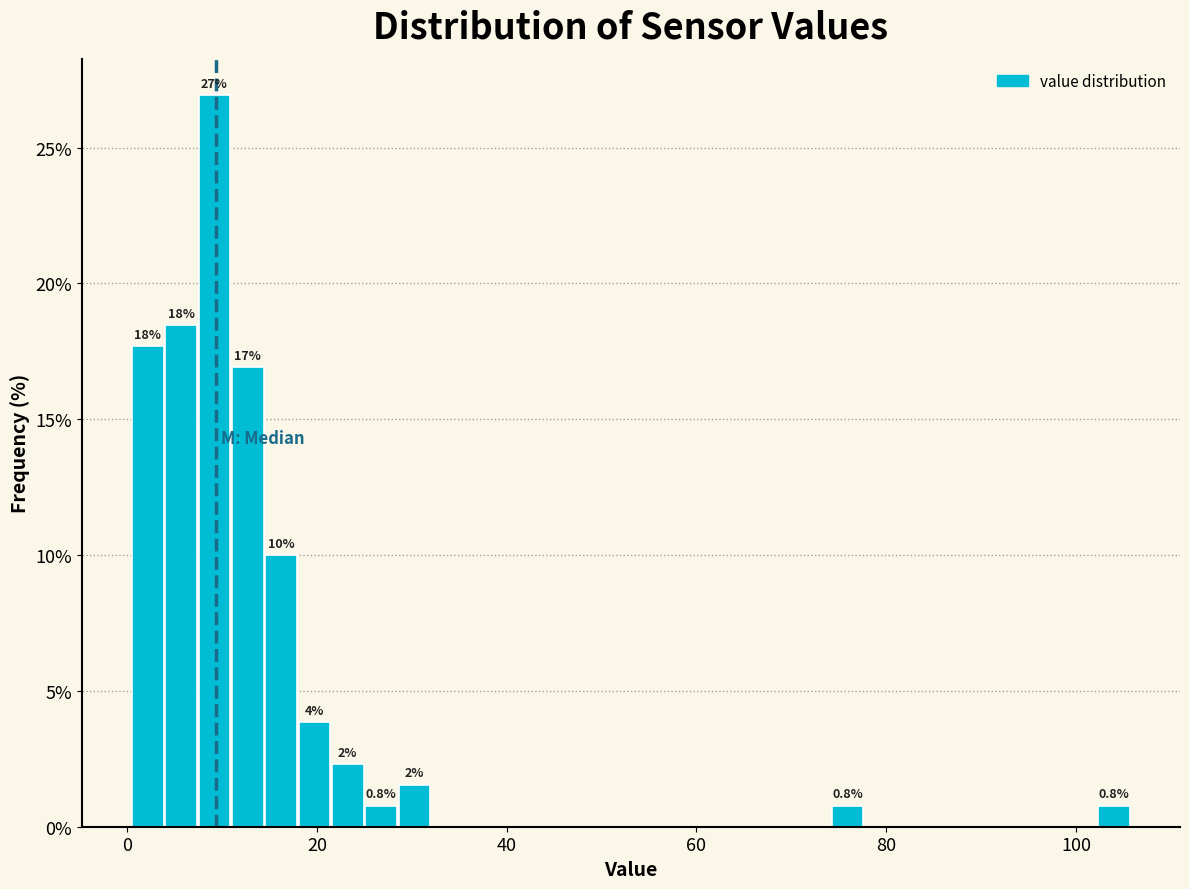

Around what value on the x-axis is the tallest bar? Give the approximate position of its centre, as read against the axis.

10